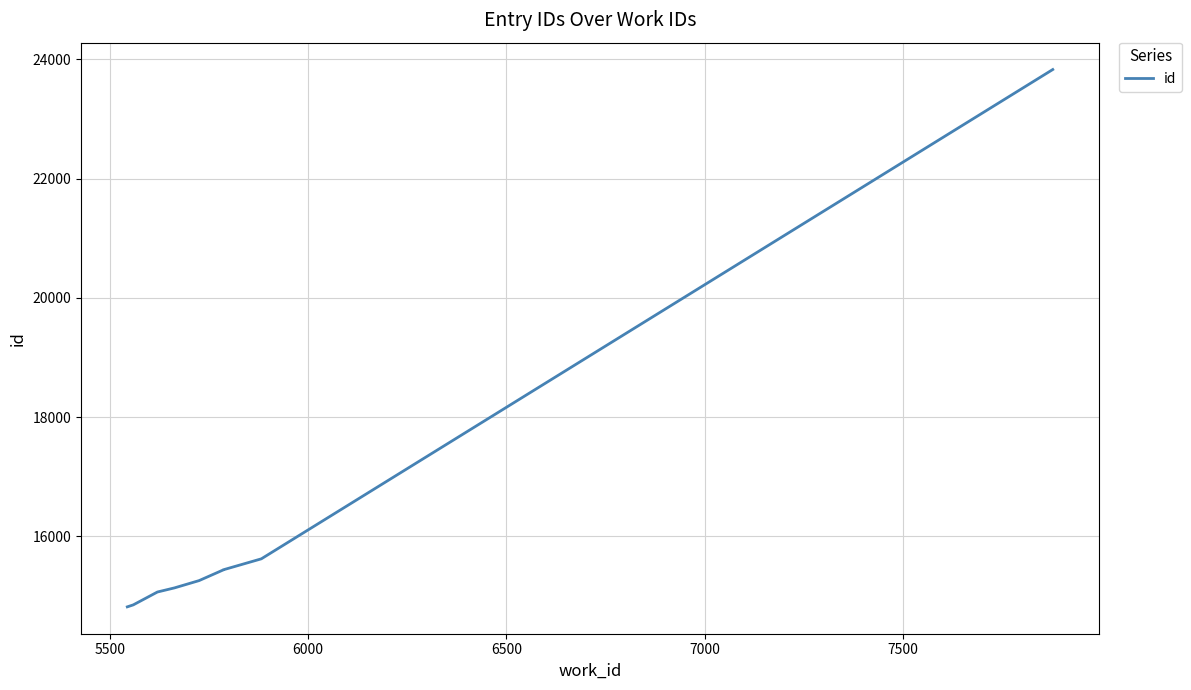

How many values are below 15259?

4